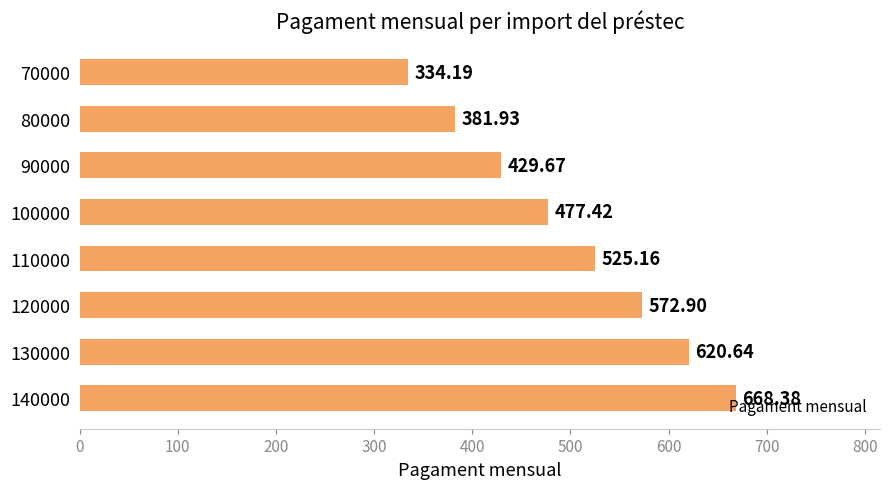

List the labels in order of value, largest first.

140000, 130000, 120000, 110000, 100000, 90000, 80000, 70000